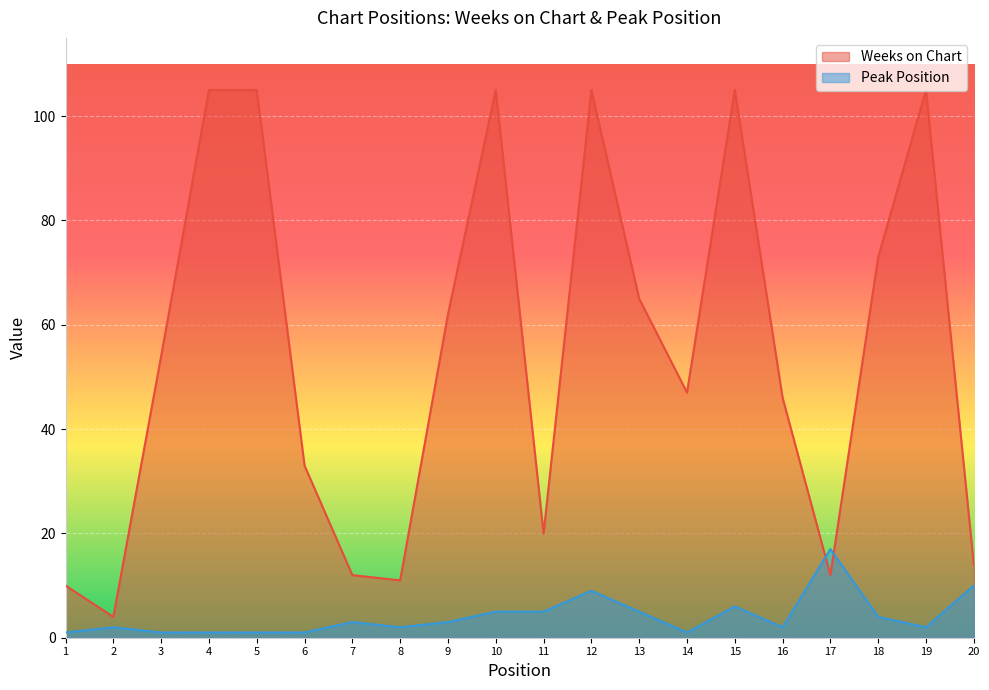

Does the chart display data point markers on the line(s)?

No